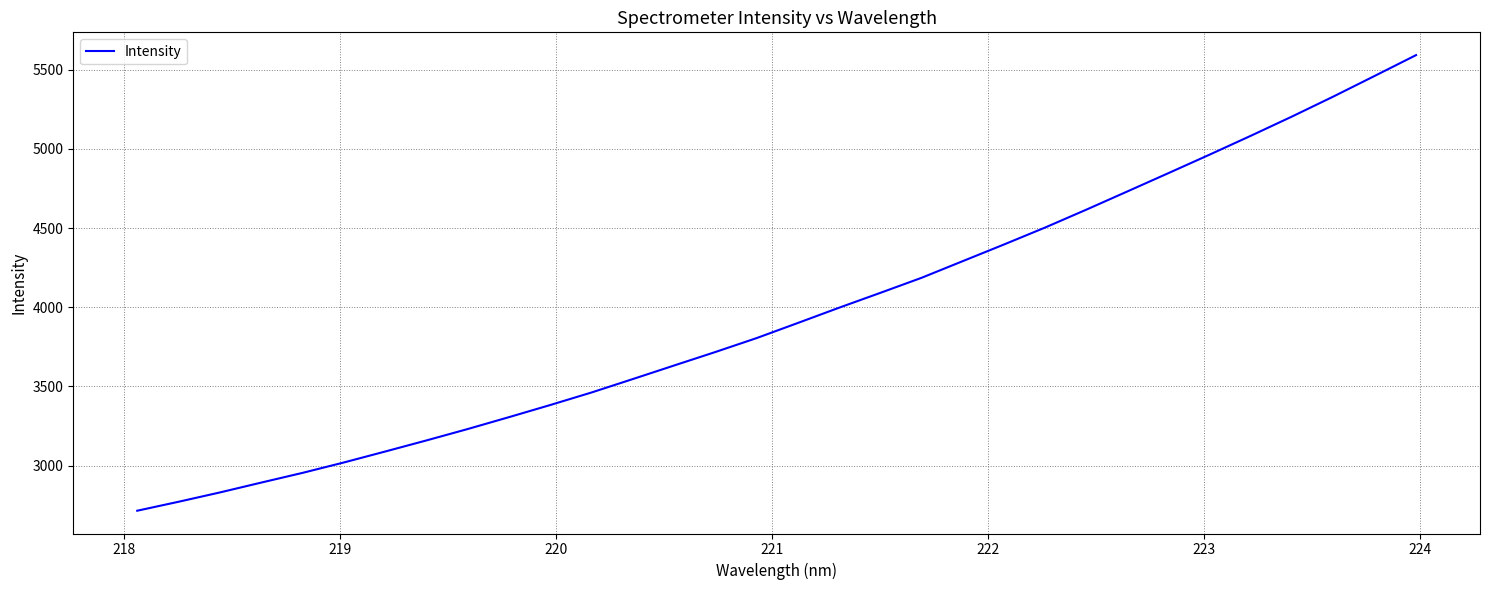

How many lines are shown in the chart?

1